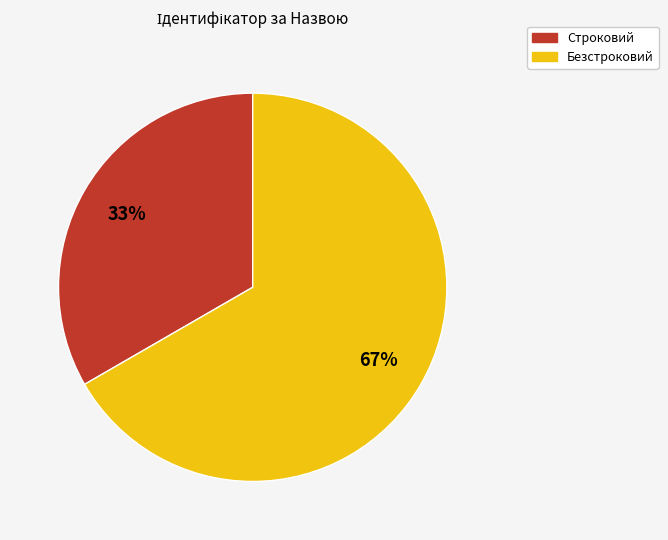

How many slices are in this pie chart?

2